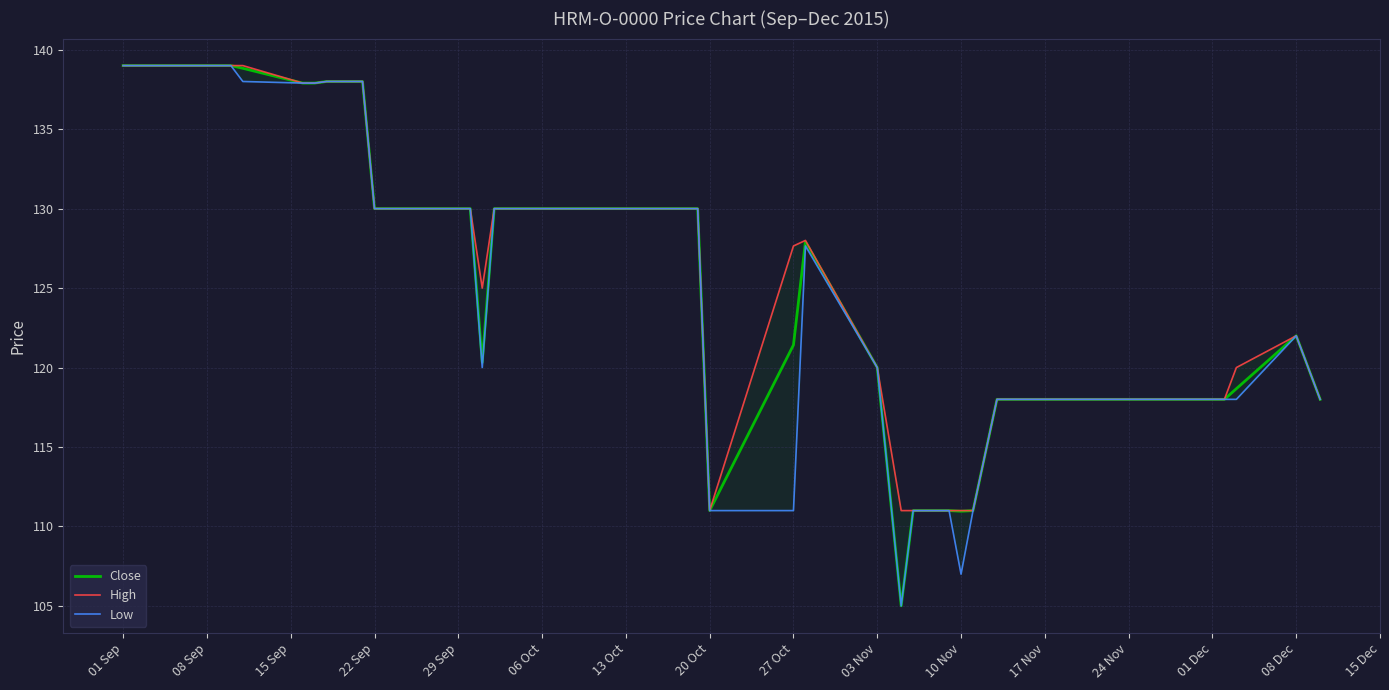

The Close series shows 111.0 at 20 Oct. True or false?

True